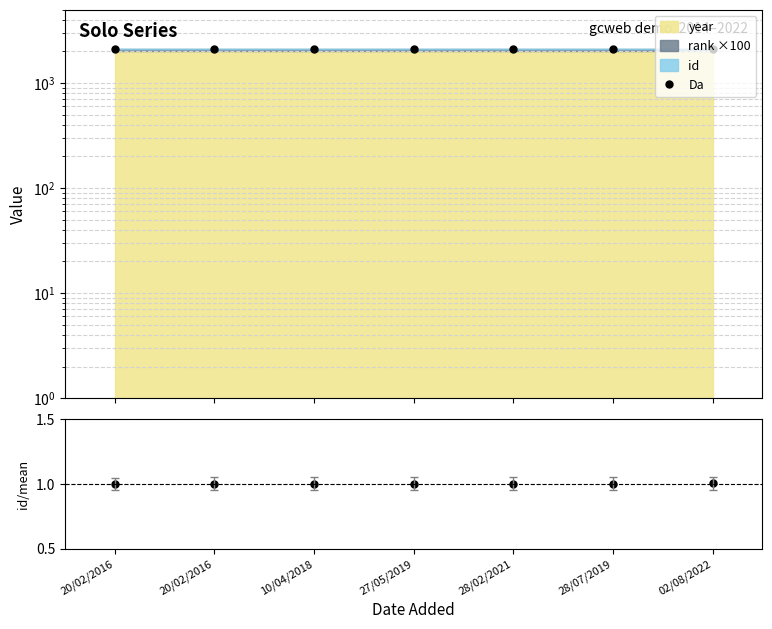

How many interior local peaks does the ratio series have?

1